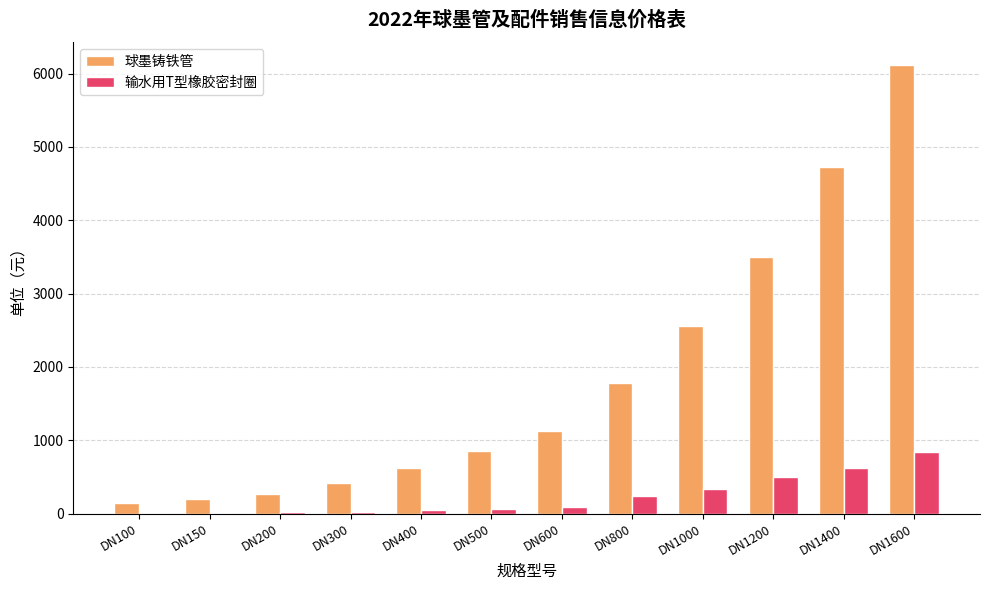

The 球墨铸铁管 series shows 853.2 at DN500. True or false?

True